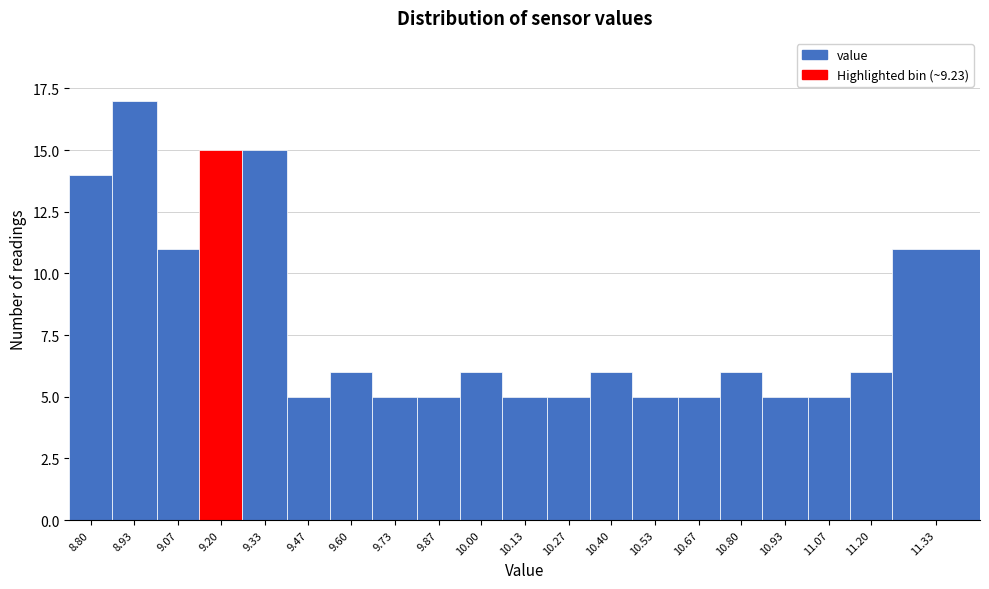

Reading left to right, extract all data points from this chart.

14	17	11	15	15	5	6	5	5	6	5	5	6	5	5	6	5	5	6	11